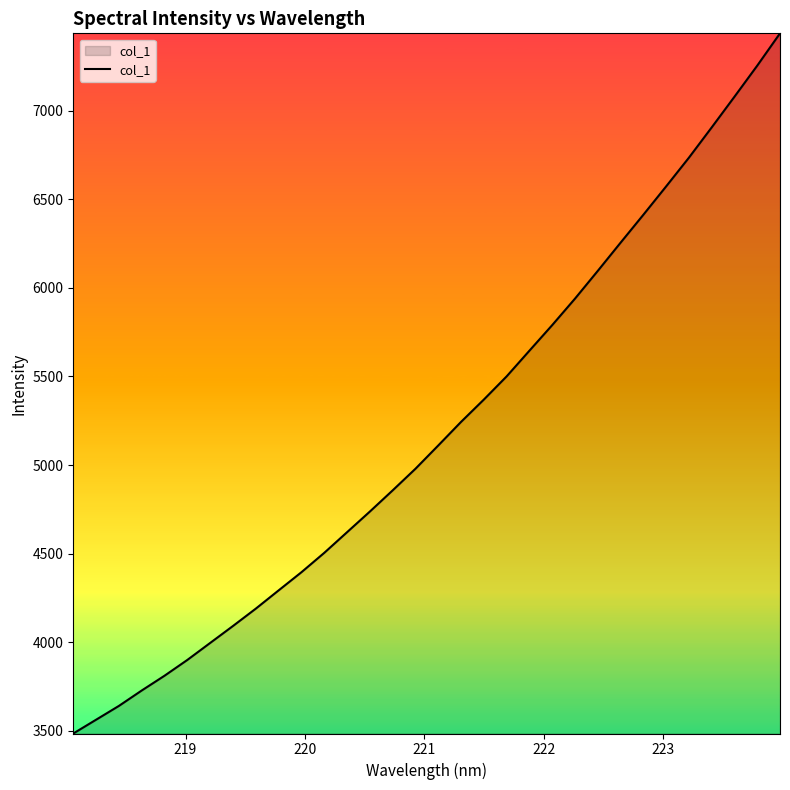

What is the sum of all values?

166135.5